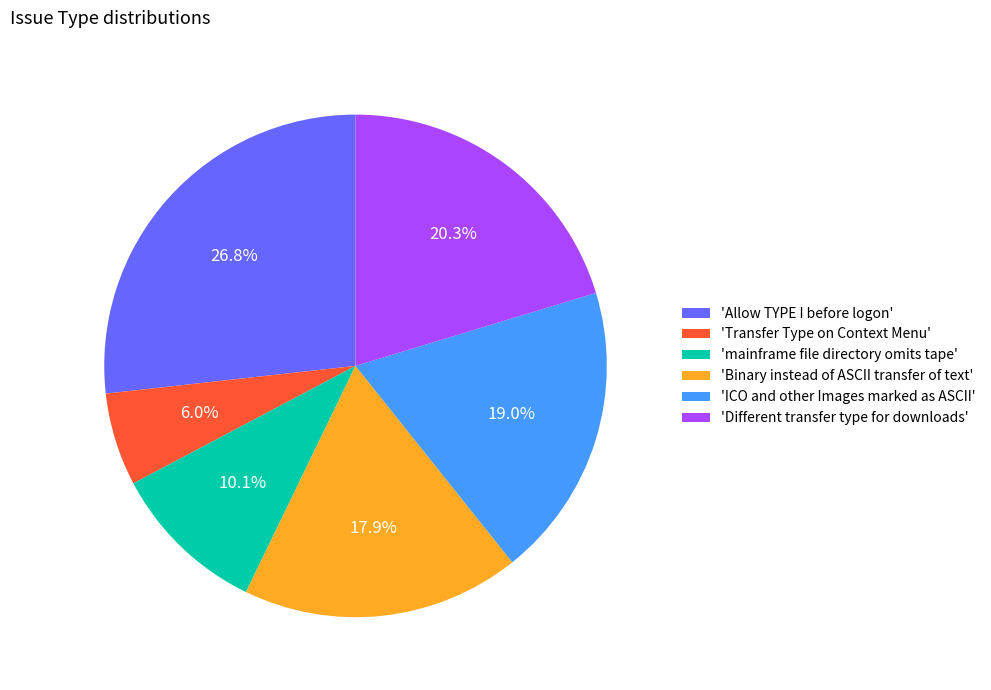

To the nearest percent, what is the average slice percentage?

17%